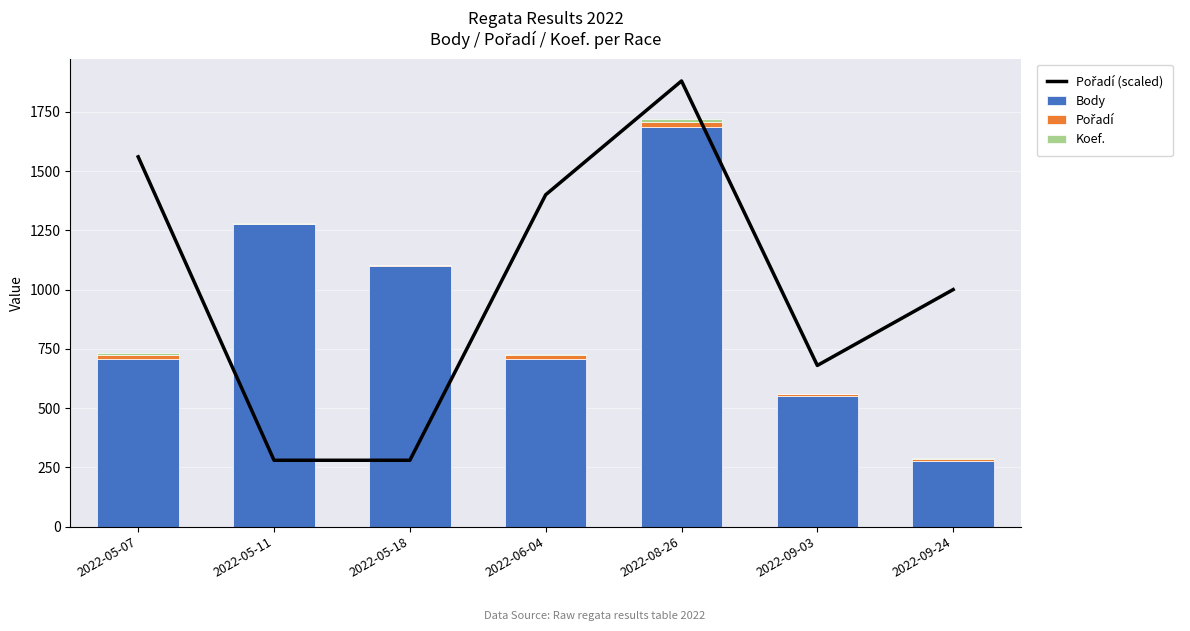

Count the Body values in the range 553 to 1277.

5